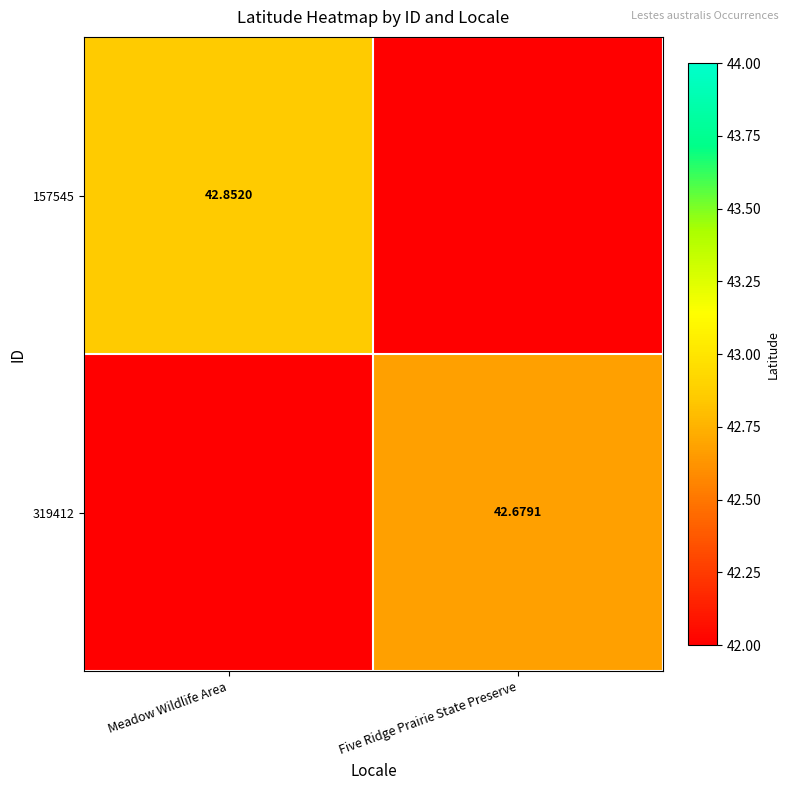

Between Meadow Wildlife Area and Five Ridge Prairie State Preserve, which series saw the biggest shift?

157545